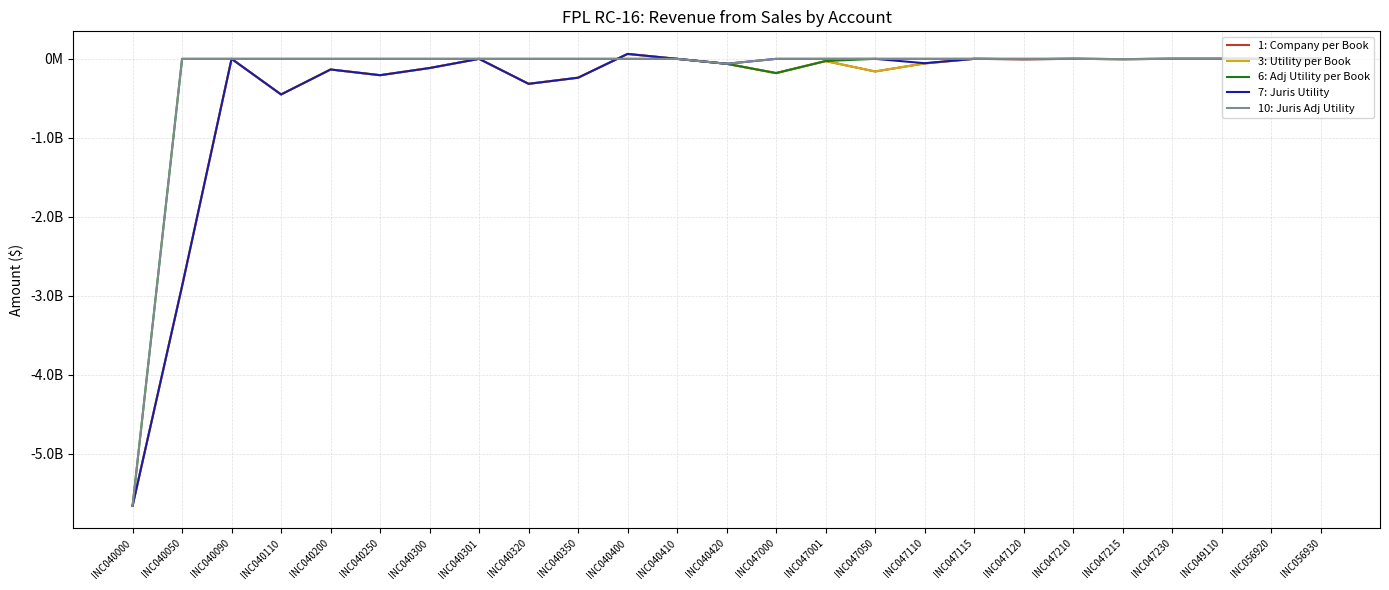

True or false: 3: Utility per Book and 1: Company per Book intersect in this chart.

False